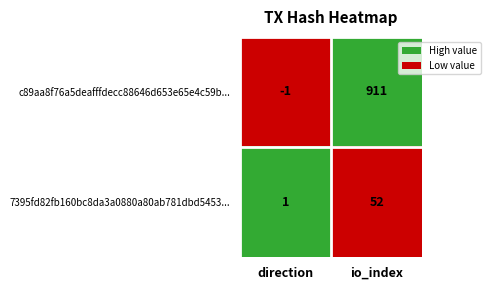

Reading left to right, list all the values displayed in this chart.

c89aa8f76a5deafffdecc88646d653e65e4c59b...: direction=-1	io_index=911
7395fd82fb160bc8da3a0880a80ab781dbd5453...: direction=1	io_index=52